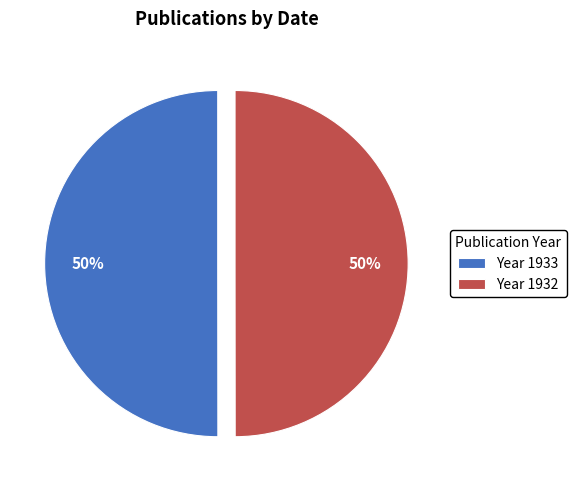

To the nearest percent, what percentage of the pie is Year 1932?

50%